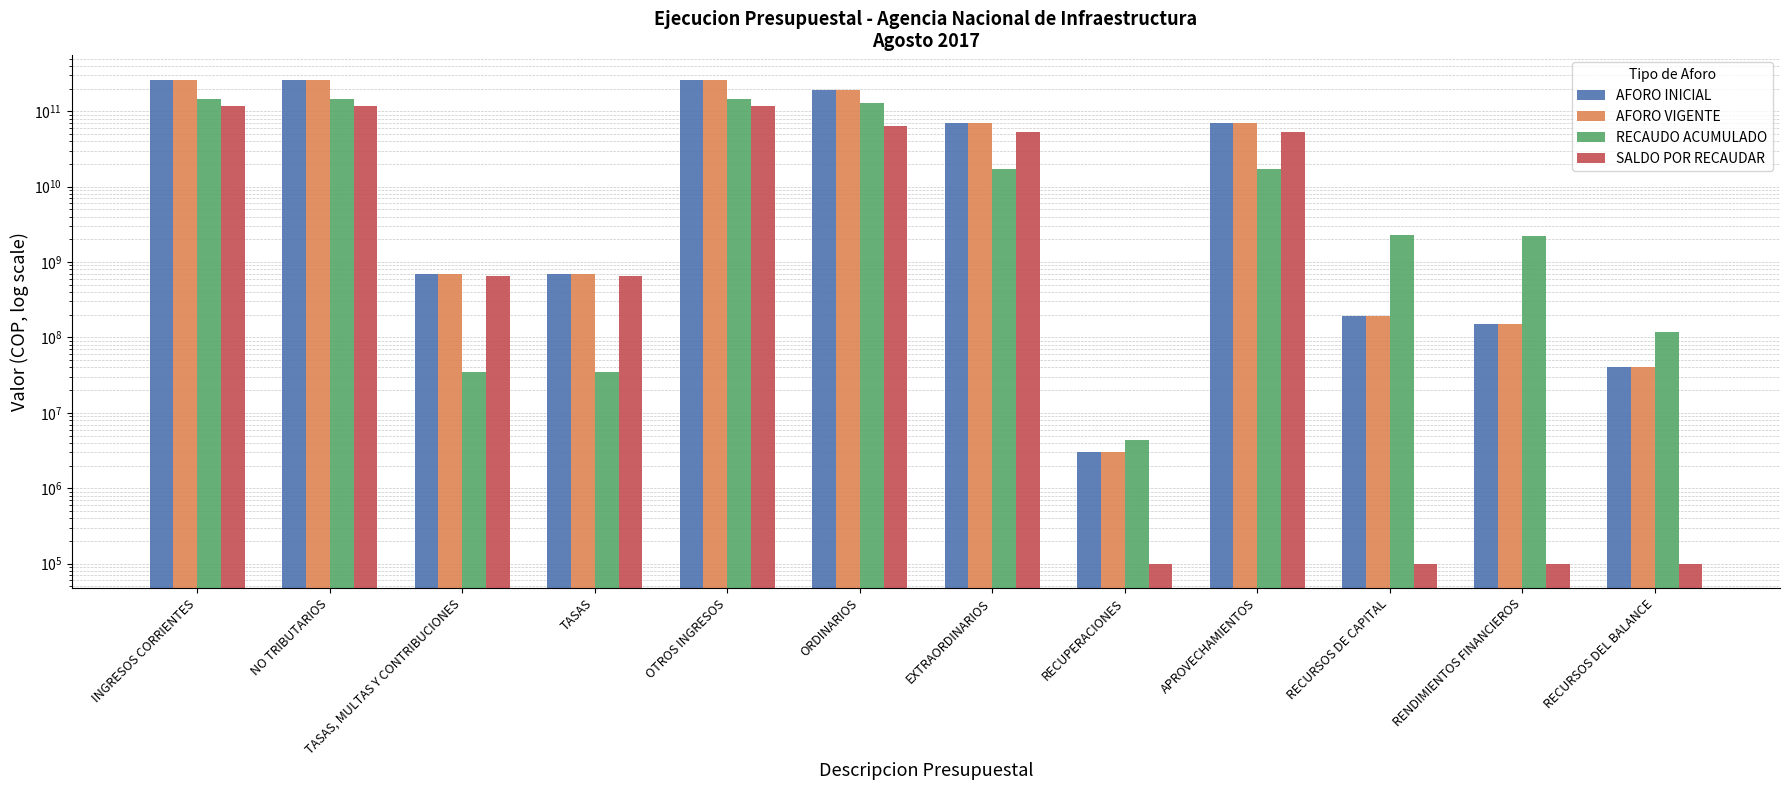

At which label is RECAUDO ACUMULADO closest to 72494033967?

ORDINARIOS